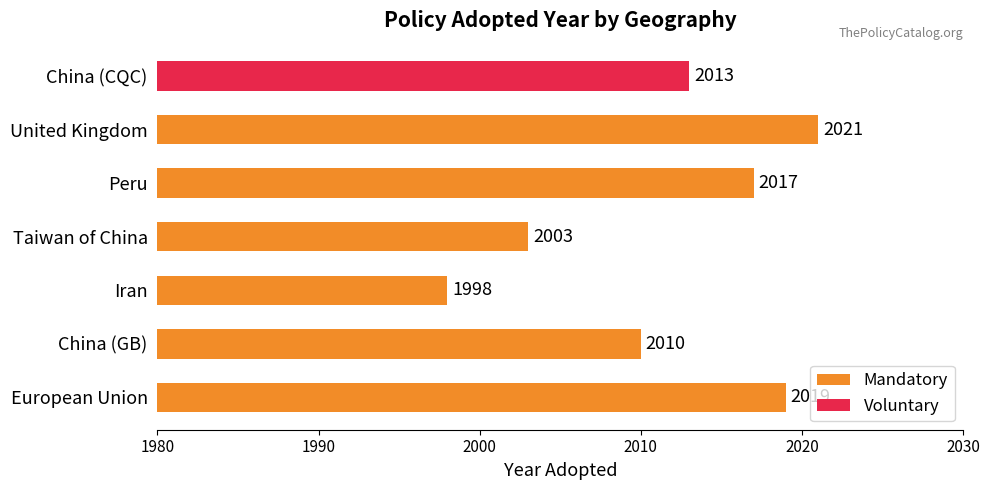

What is the sum of the Mandatory values at United Kingdom and Peru?

4038